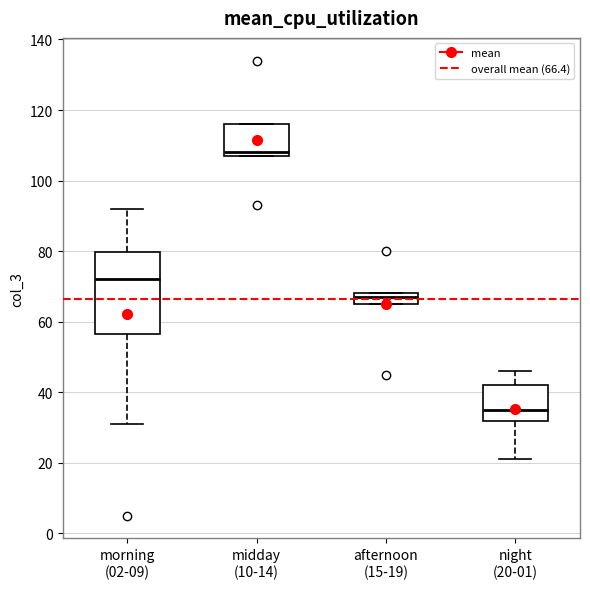

Where is the lower edge of the box for midday (10-14) on the y-axis? The values are not printed on the chart, so give them approximately, as read against the axis.

108